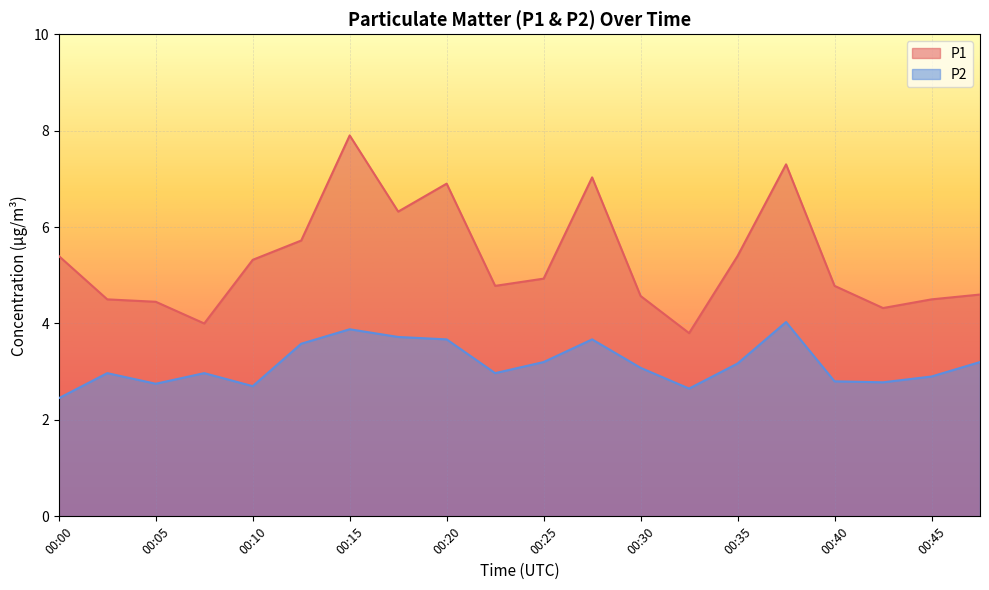

True or false: P1 and P2 cross at least once.

False